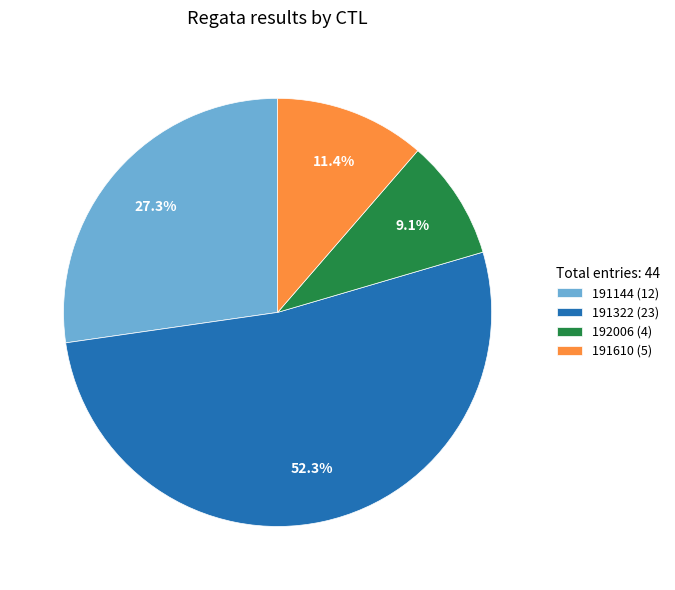

Which has a higher value, 192006 (4) or 191322 (23)?

191322 (23)